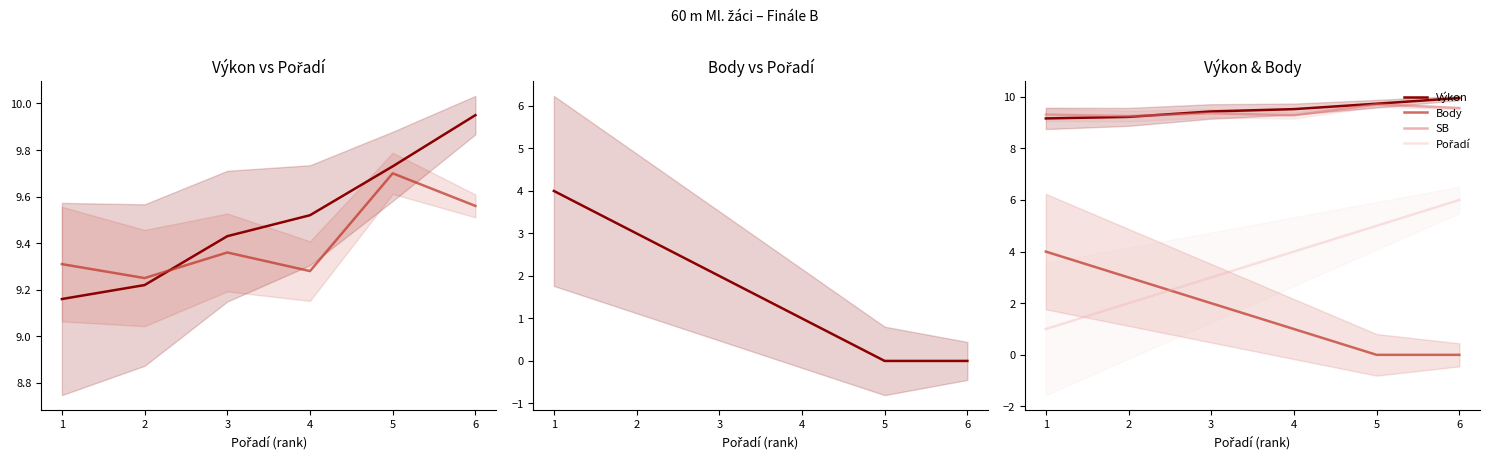

What is the difference between the Pořadí values at 5 and 3?

2.0